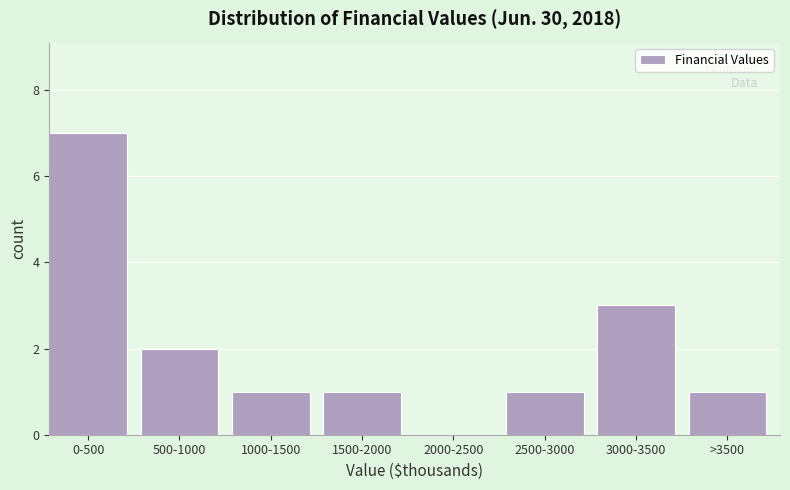

True or false: the data shows 0 at 2000-2500.

True